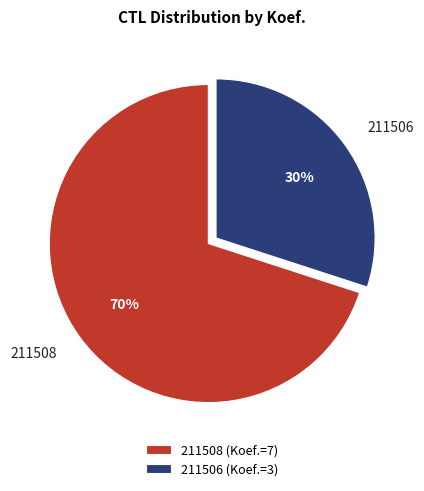

Approximately how many times larger is the value at 211506 compared to 211508?

0.4